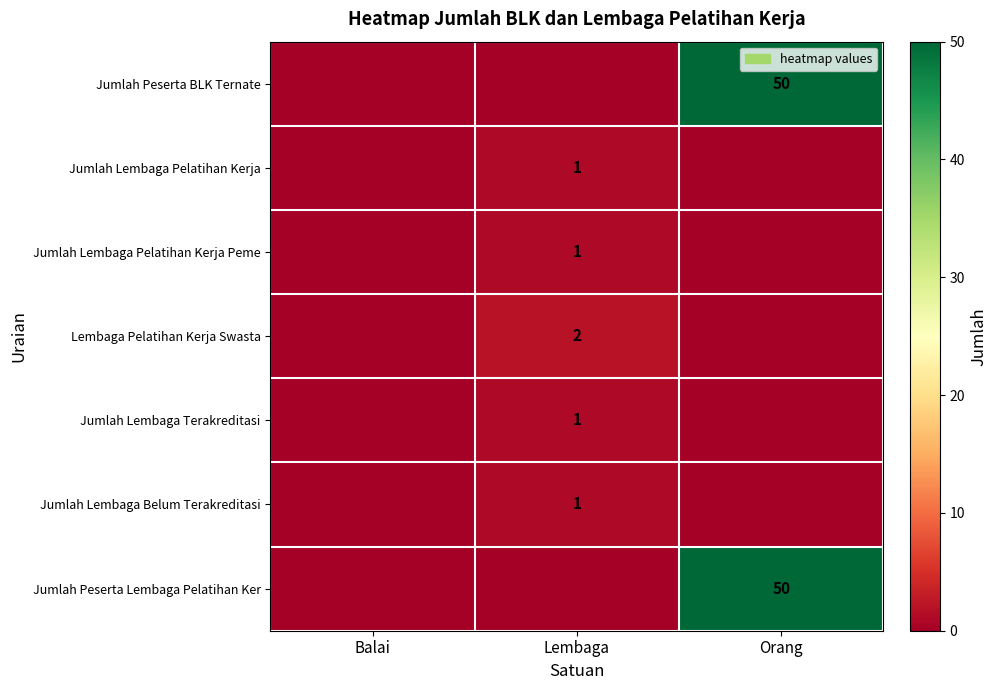

What is the difference between the highest and lowest values at Lembaga?

2